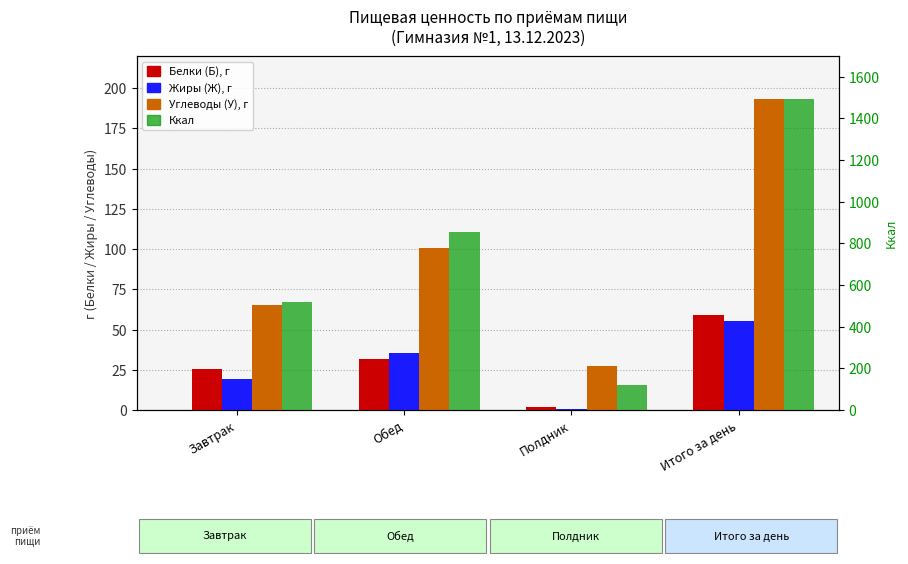

Which series has the widest spread of values?

Ккал